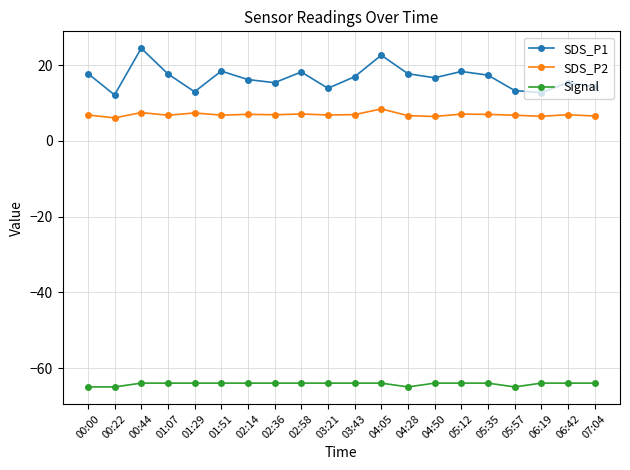

At how many categories does at least one series exceed 15?

14